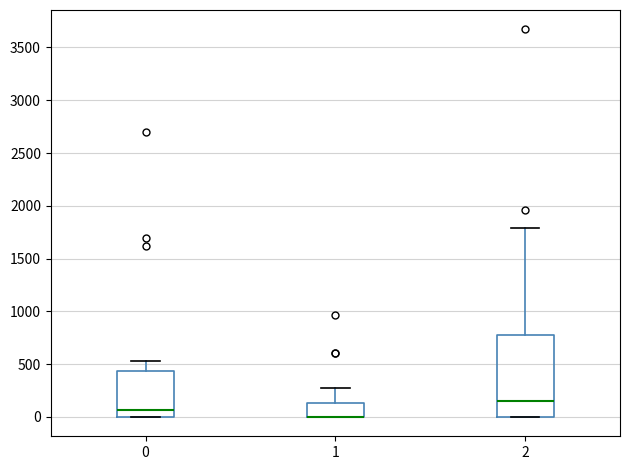

Where is the upper edge of the box at x = 2 on the y-axis? The values are not printed on the chart, so give them approximately, as read against the axis.

800